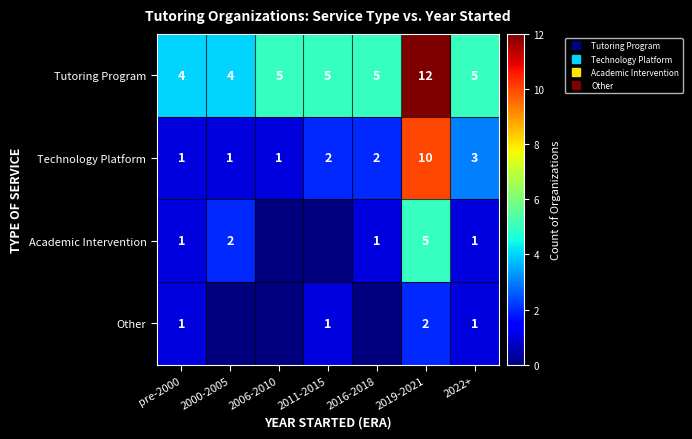

Count the Tutoring Program values in the range 4 to 5.

6